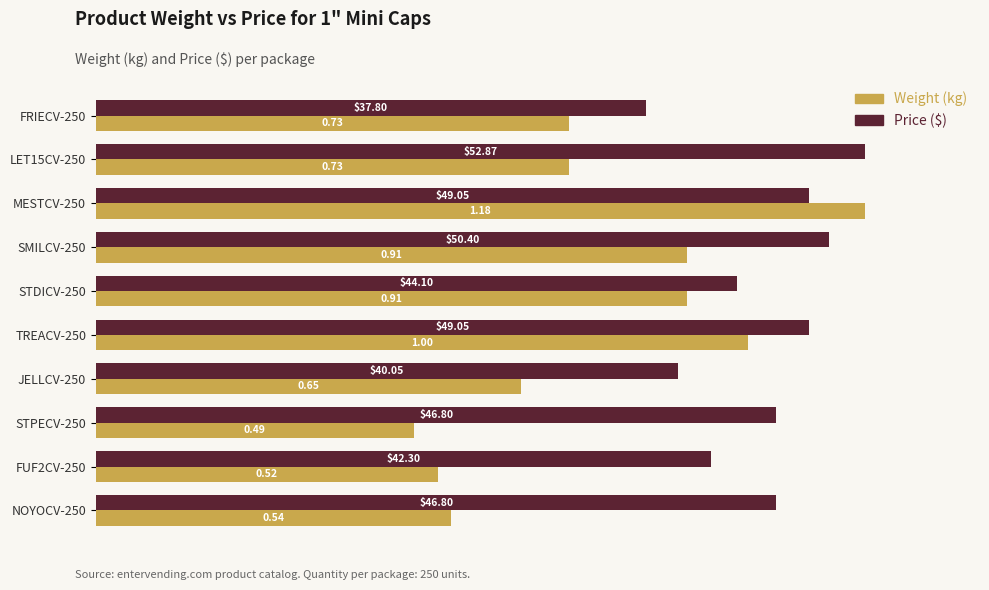

Which series changed the most between FRIECV-250 and STDICV-250?

Weight (kg)